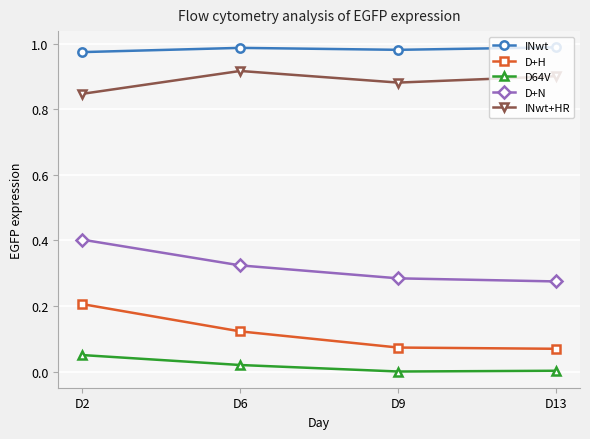

What is the value of the D+N point at the 1st from the left?

0.4